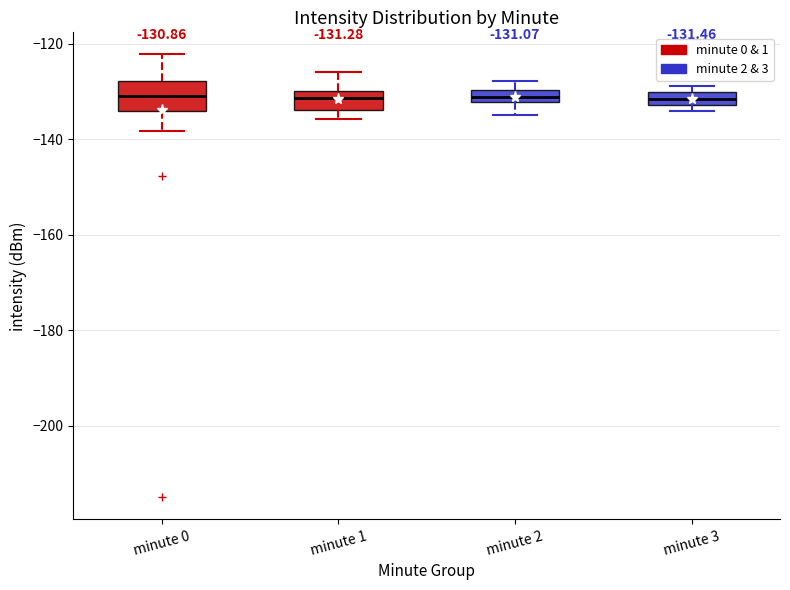

Comparing the boxes themselves (not the whiskers), which one is the tallest?

minute 0